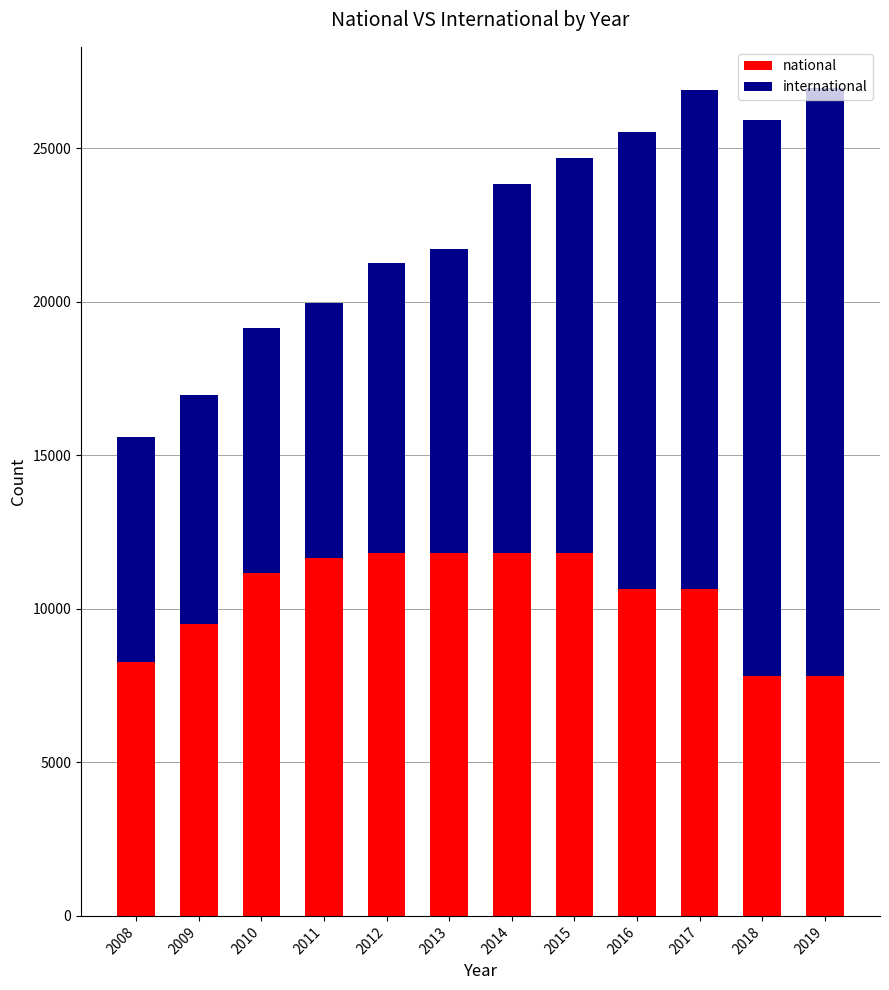

What is the total value across all series at 2010?

19131